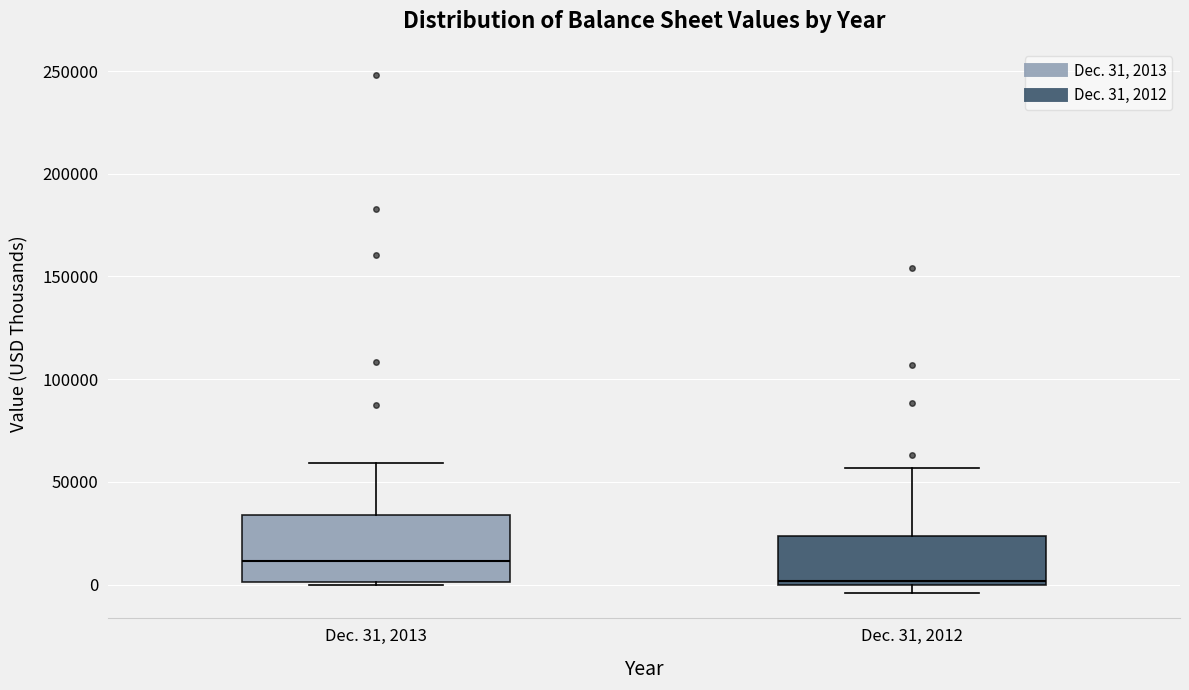

Reading left to right, read every box against the y-axis: the position of its median line, the range the box covers, and the ends of its whiskers. The values are not printed on the chart, so give them approximately, as read against the axis.

Dec. 31, 2013: median 10000, box 0 to 35000, whiskers 0 to 60000
Dec. 31, 2012: median 0 (just above the box's lower edge), box 0 to 25000, whiskers -5000 to 55000